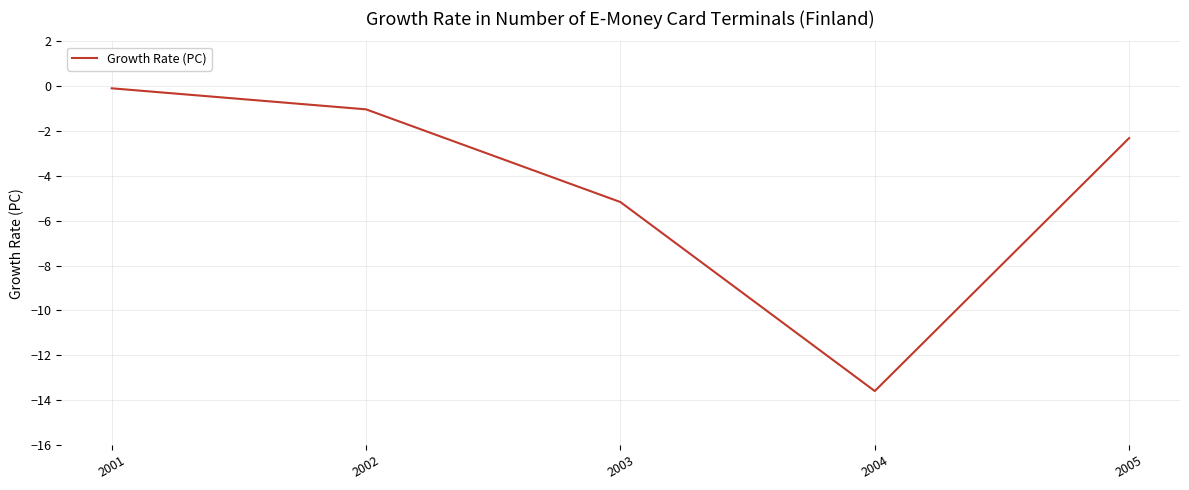

Which has a higher value, 2005 or 2003?

2005